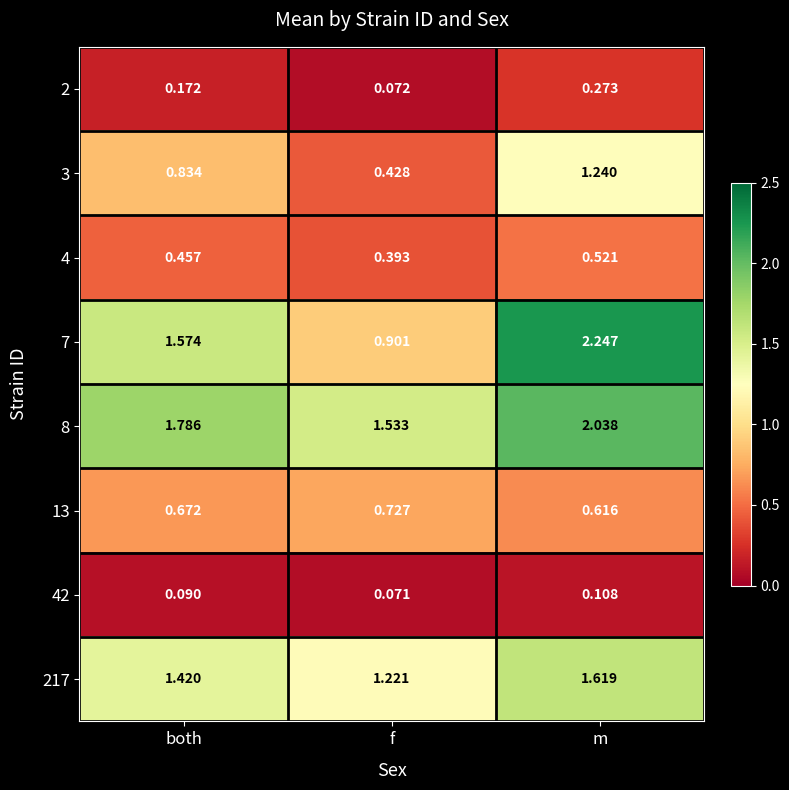

At which category is the sum across all series the highest?

m